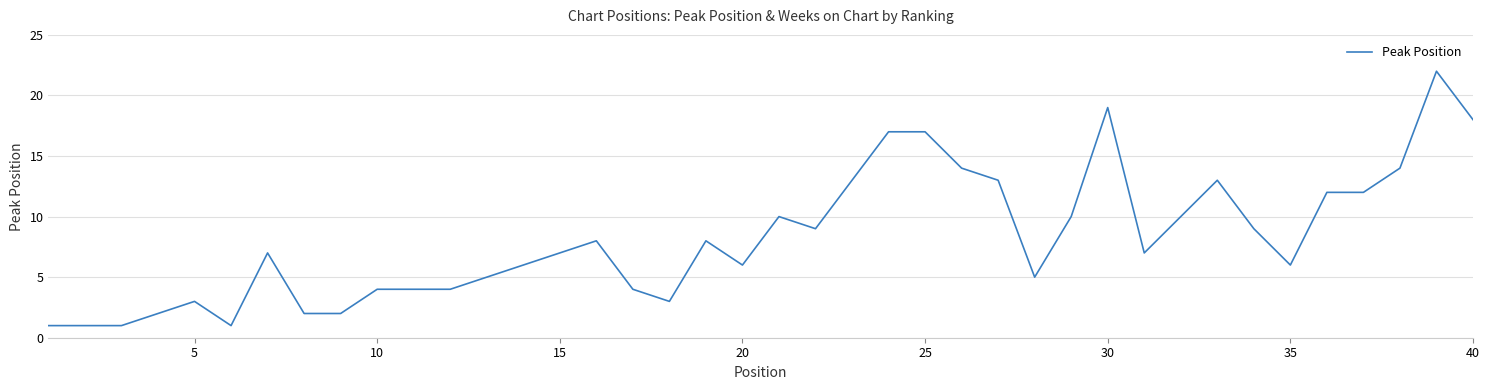

What is the difference between the maximum and minimum values?

21